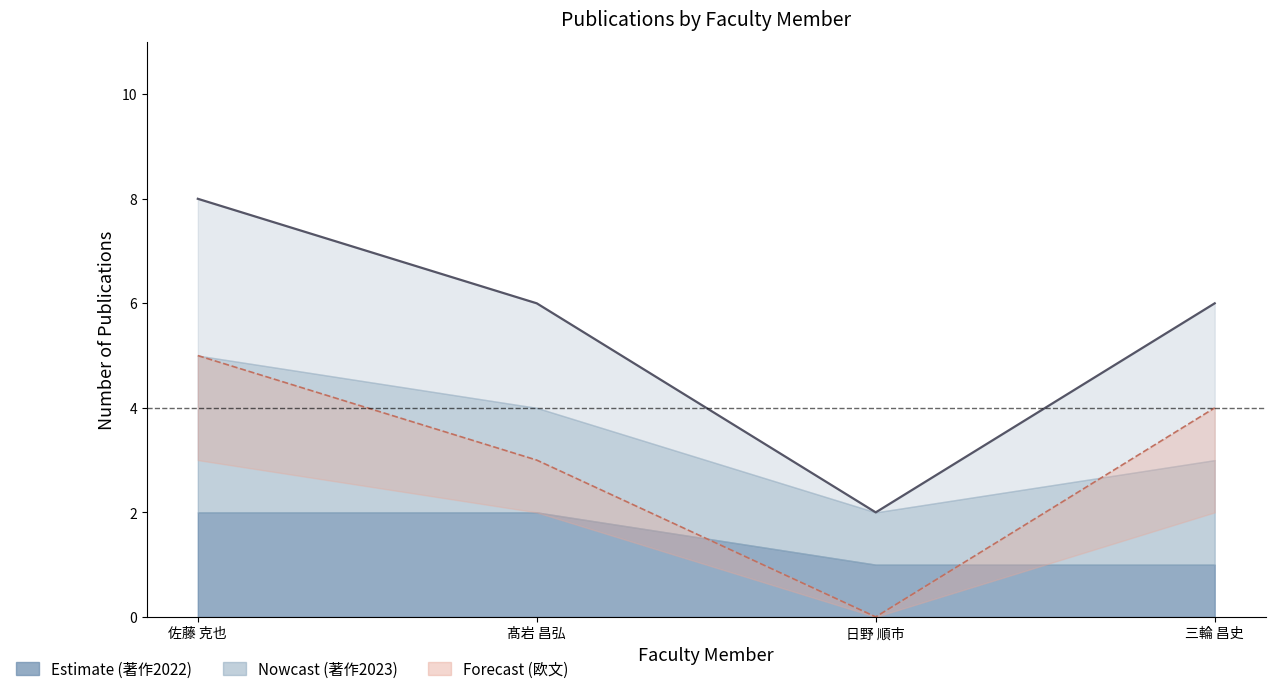

What is the approximate value of 著作合計 at 三輪 昌史?

6